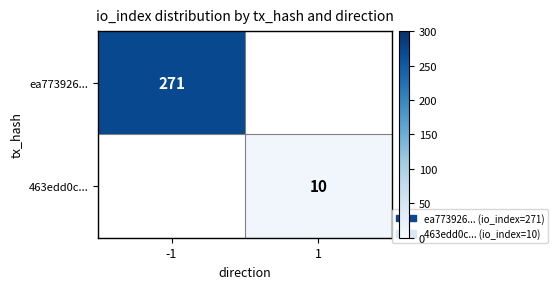

The value of ea773926... at -1 is 73. True or false?

False